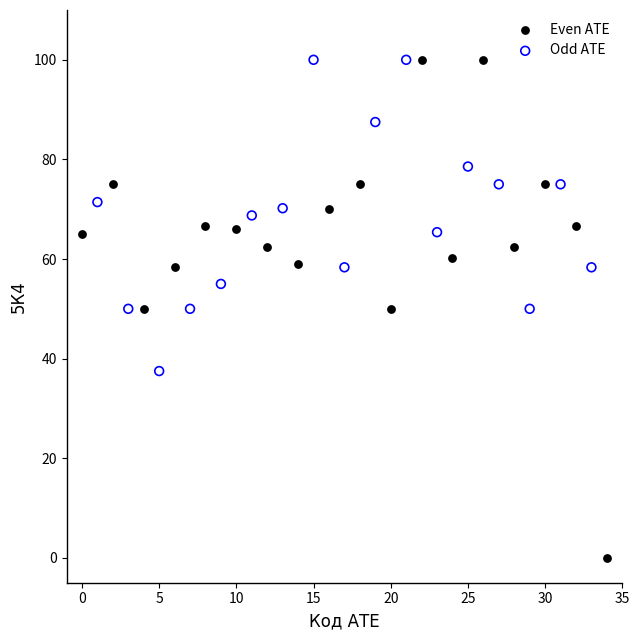

Which series contains the lowest Y value?

Even АТЕ